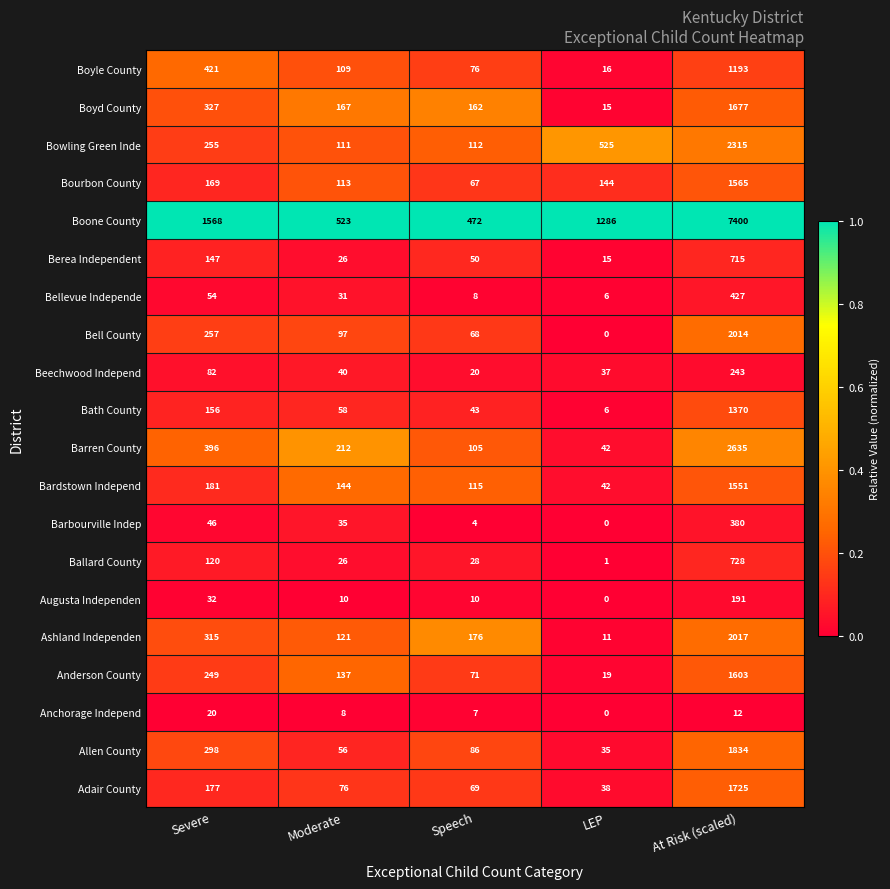

What is the sum of the Allen County values at LEP and Moderate?

91